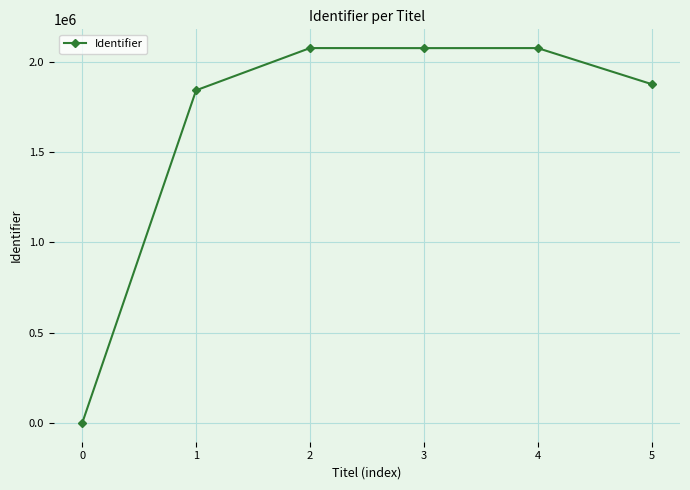

Does the chart display data point markers on the line(s)?

Yes